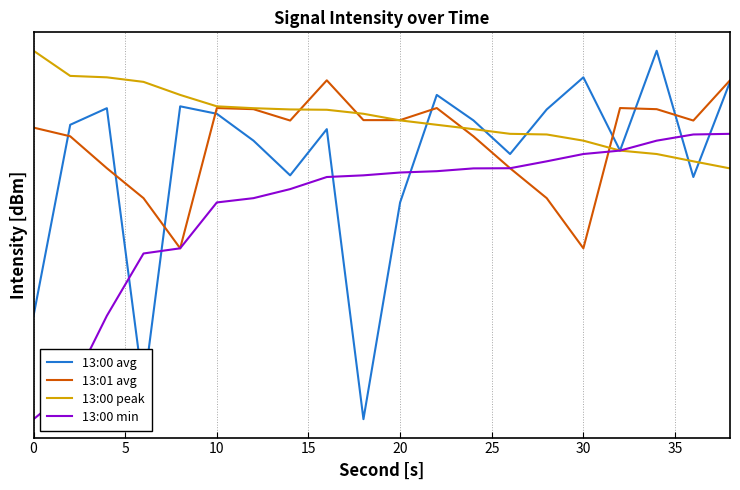

Where is 13:01 avg nearest to the value -112?

10